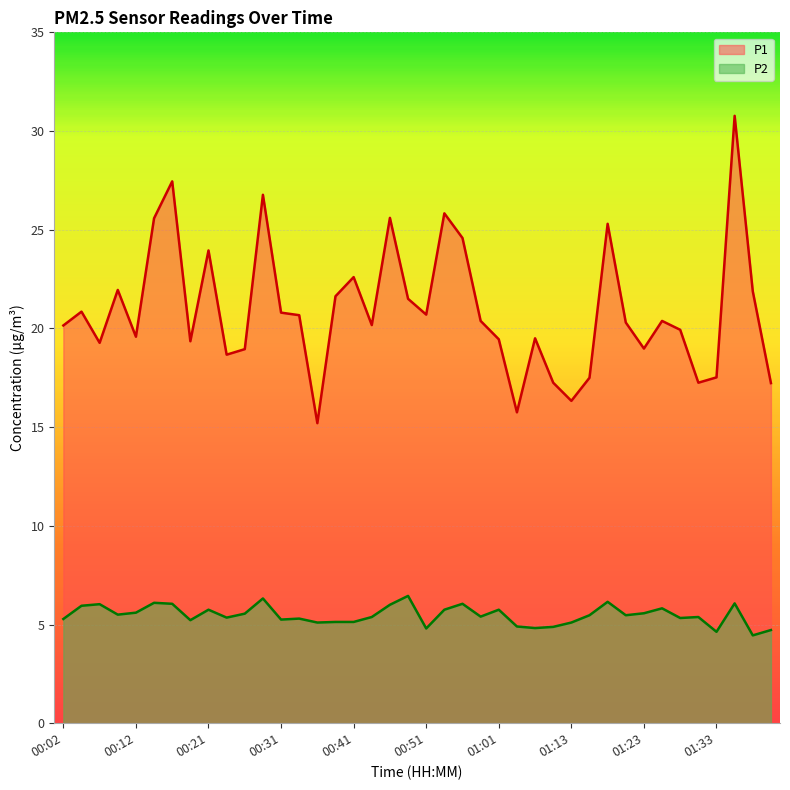

Is the value of P1 at 01:35 greater than the value of P2 at 01:40?

Yes